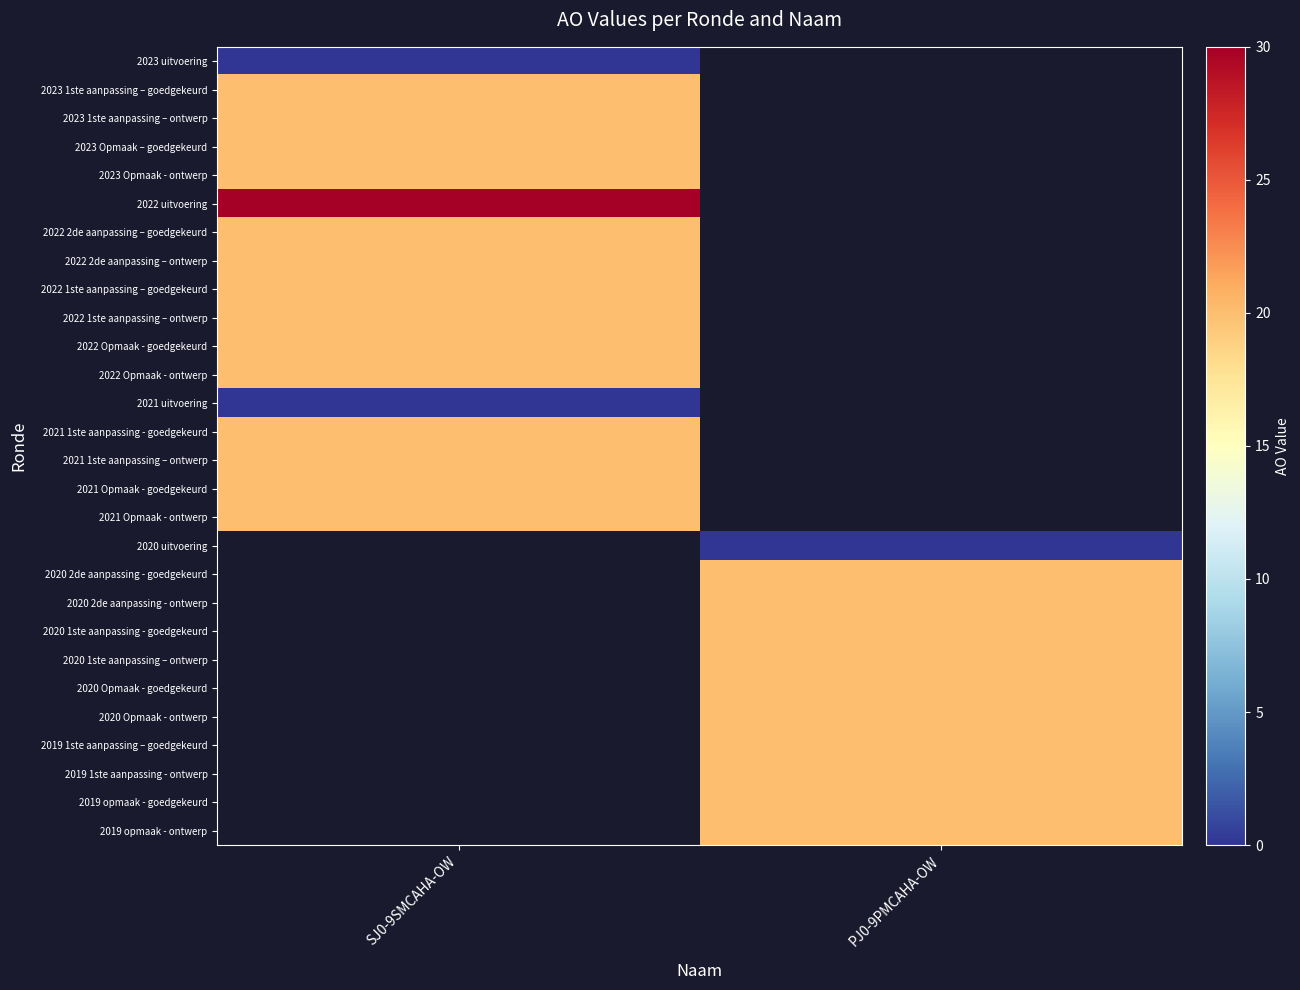

How many distinct data groups are displayed?

28